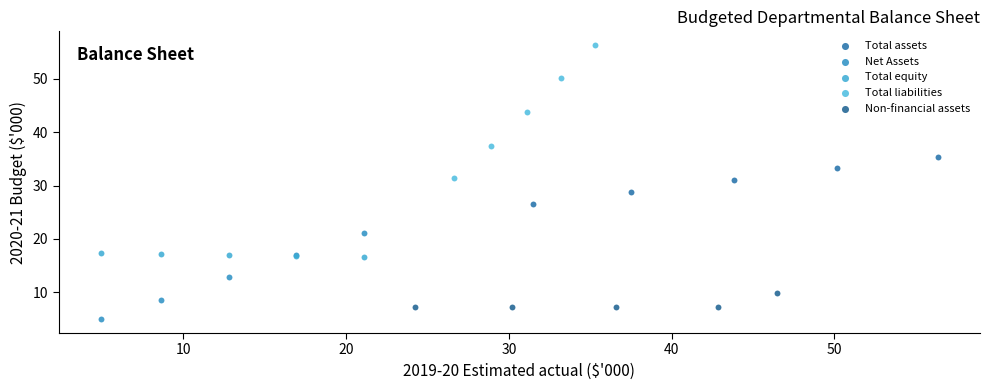

Which series contains the lowest Y value?

Net Assets